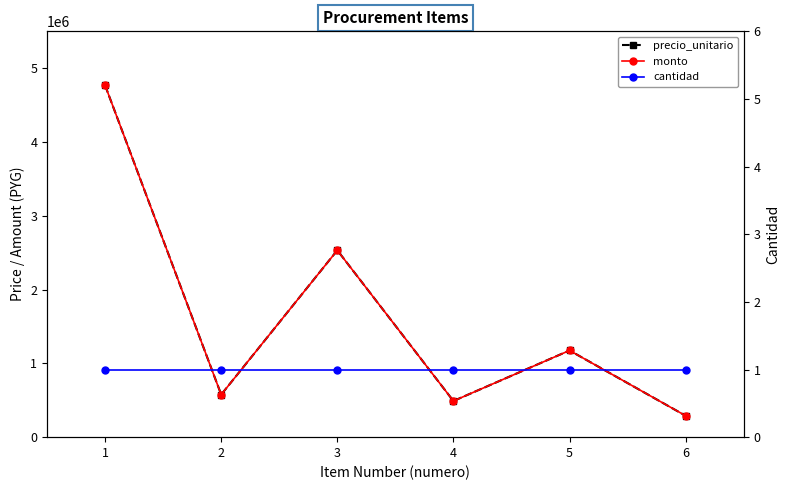

What is the spread (max minus min) of values at 1?

4767999